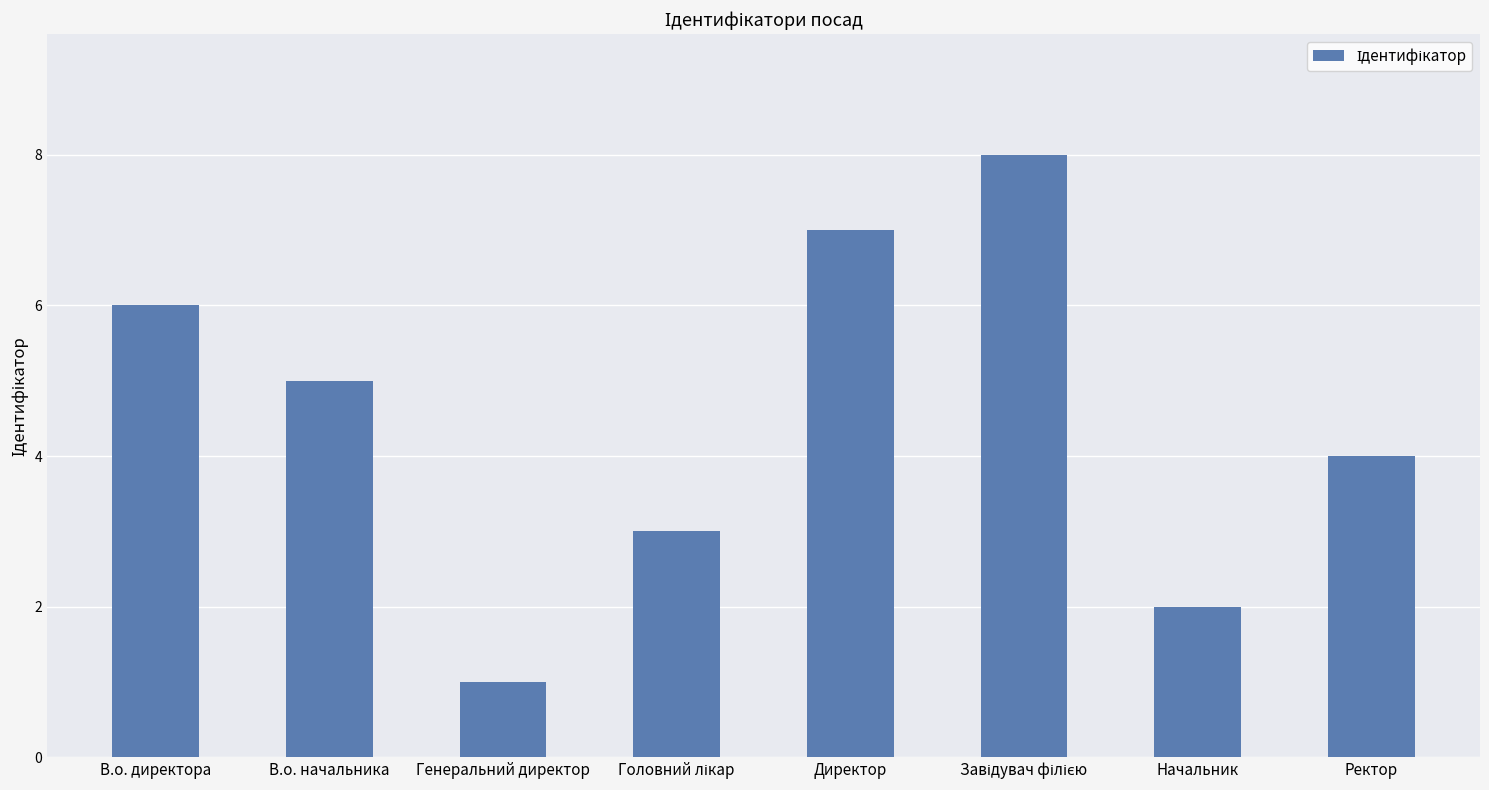

At which label is the value closest to 4?

Ректор